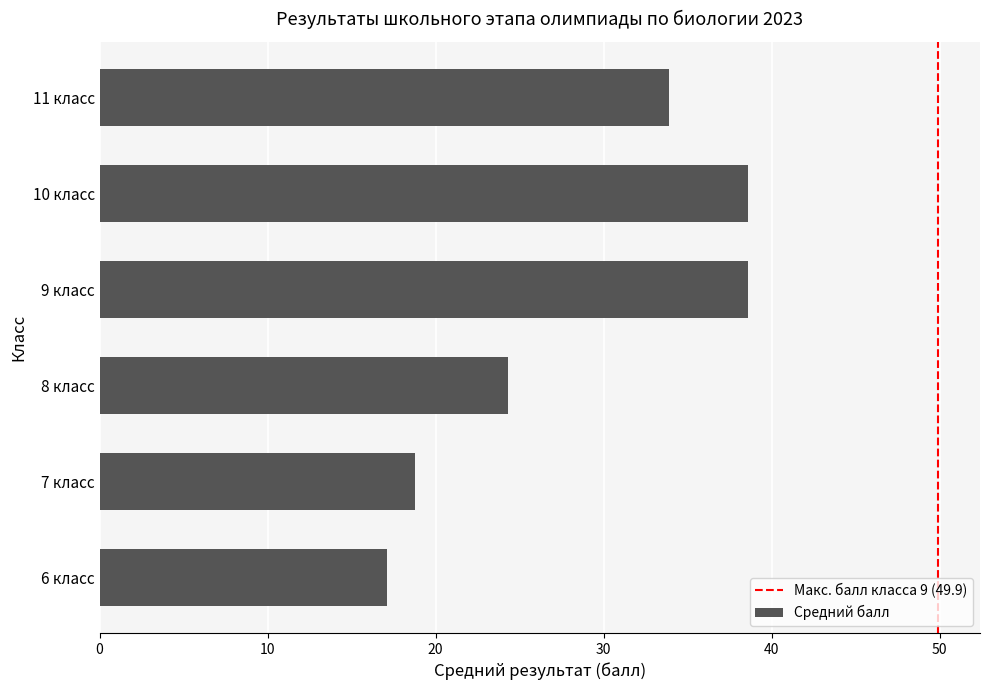

The value at 6 класс is 17.1. True or false?

True